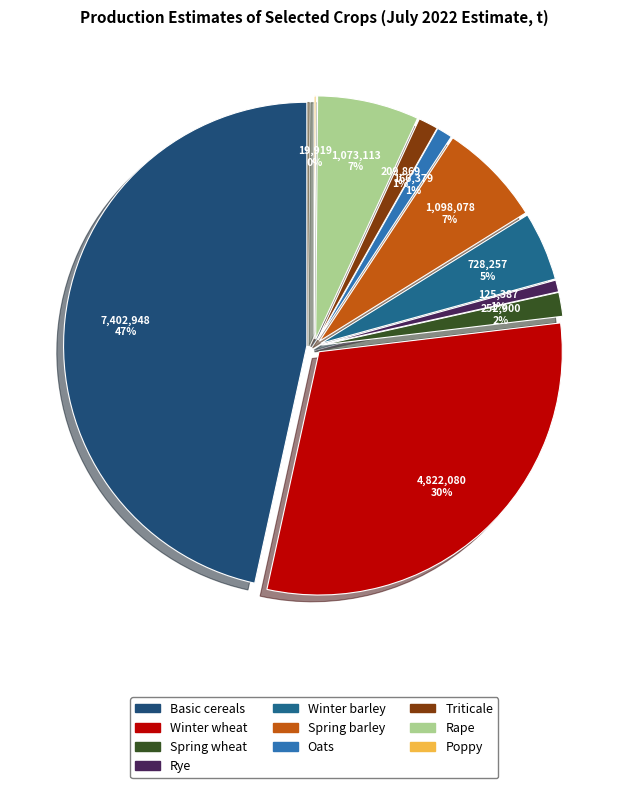

To the nearest percent, what is the difference between the Rye and Poppy slice percentages?

1%